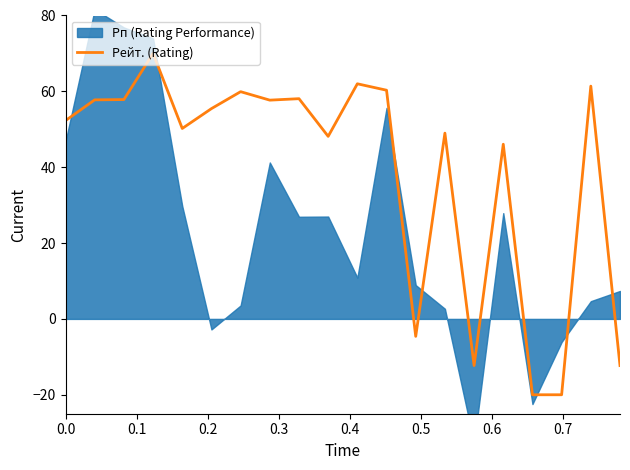

What is the minimum value for Рейт. (Rating)?

-20.0